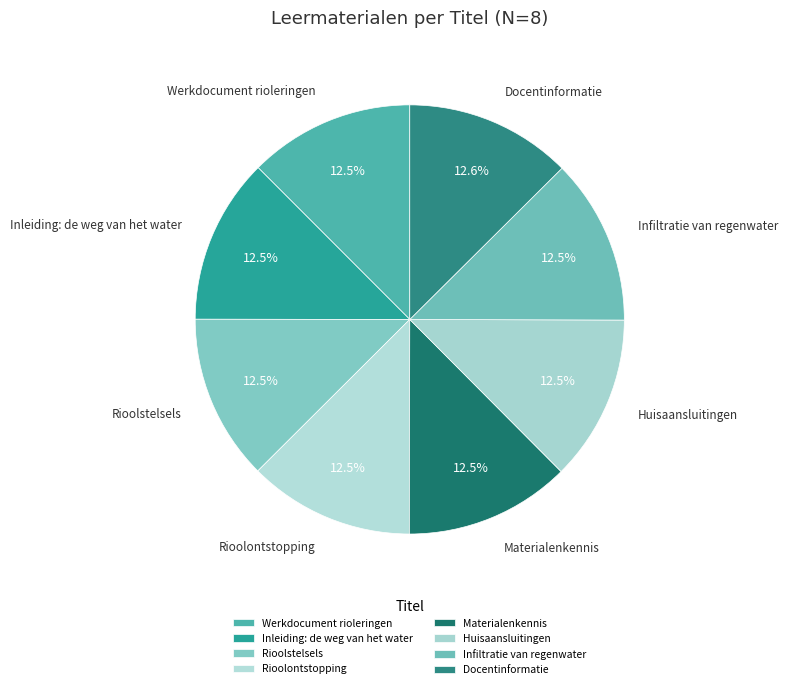

Does Infiltratie van regenwater account for over 50% of the chart?

No